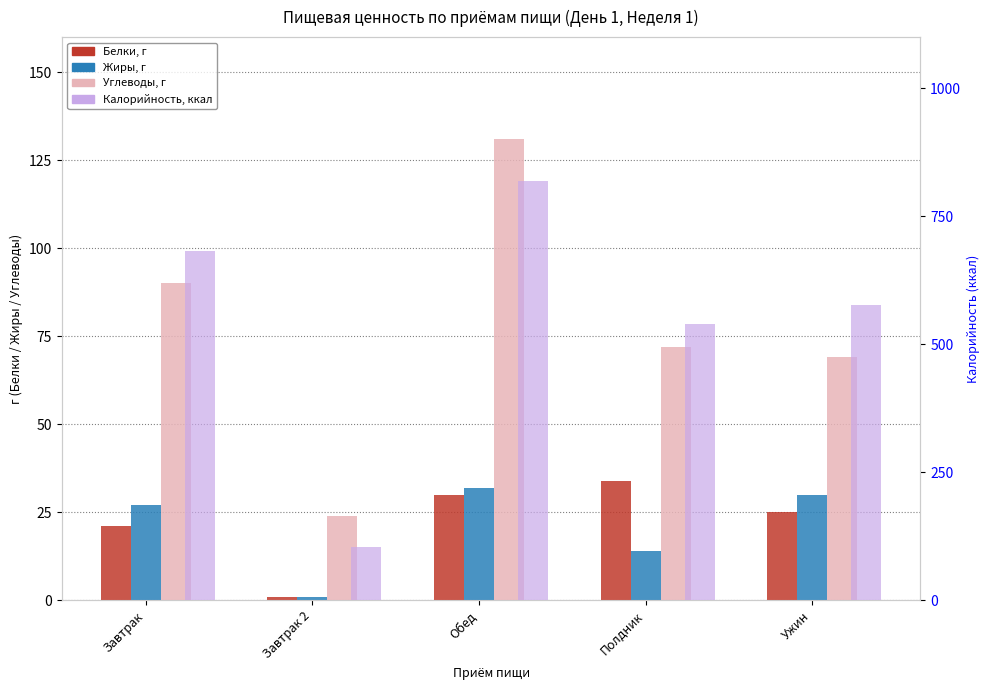

Is the value of Белки at Полдник greater than the value of Жиры at Завтрак?

Yes